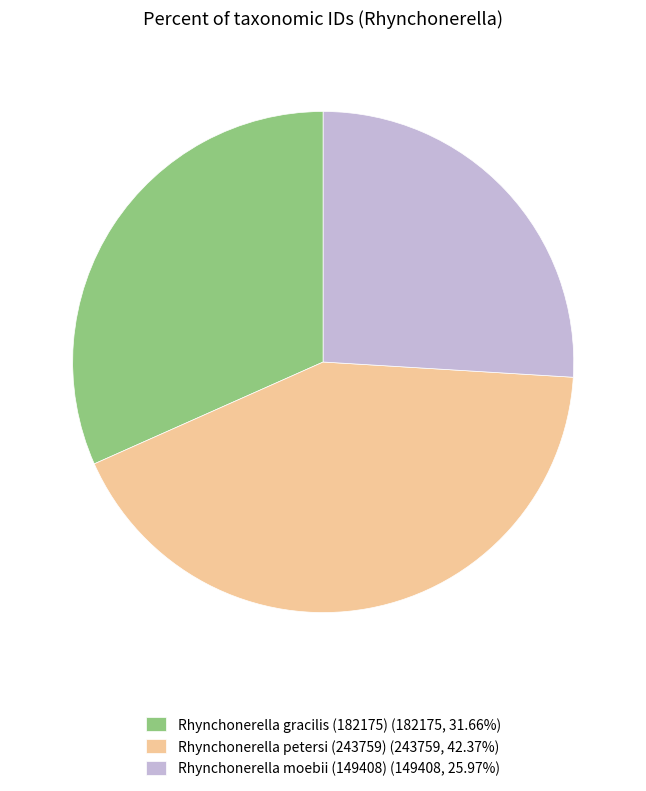

How many segments does this pie chart have?

3